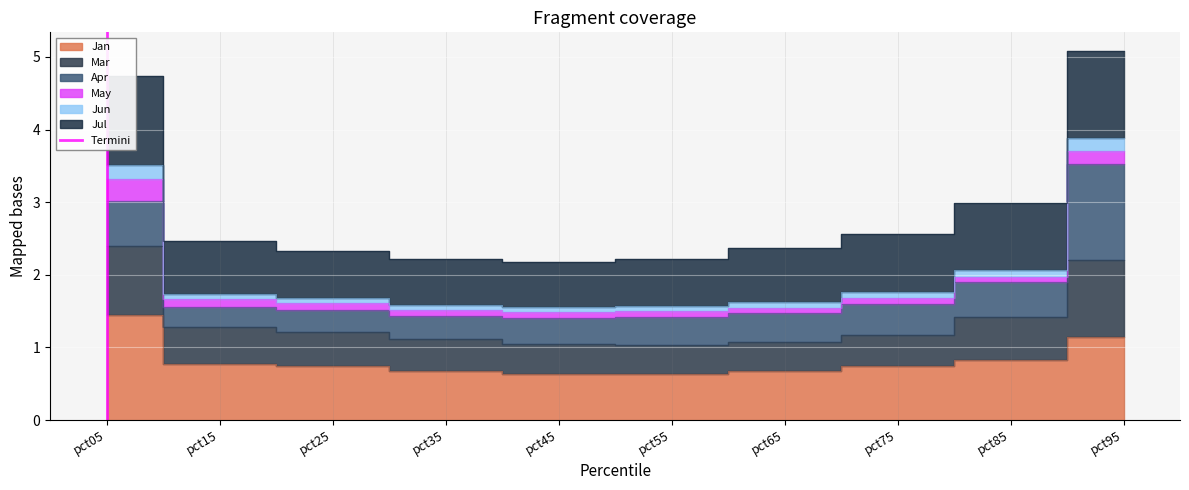

The value at pct15 is 1. True or false?

False